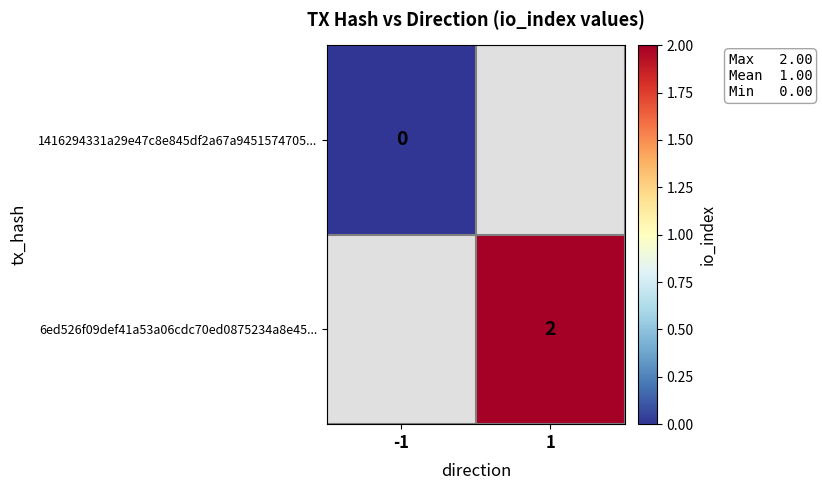

The 6ed526f09def41a53a06cdc70ed0875234a8e45... series shows 2 at 1. True or false?

True